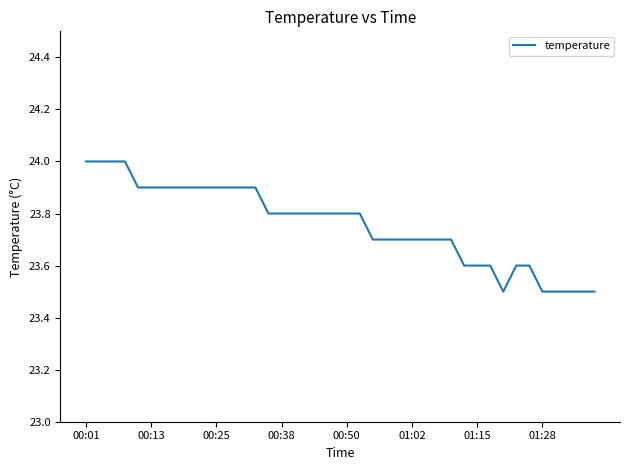

What is the minimum value shown in the chart?

23.5